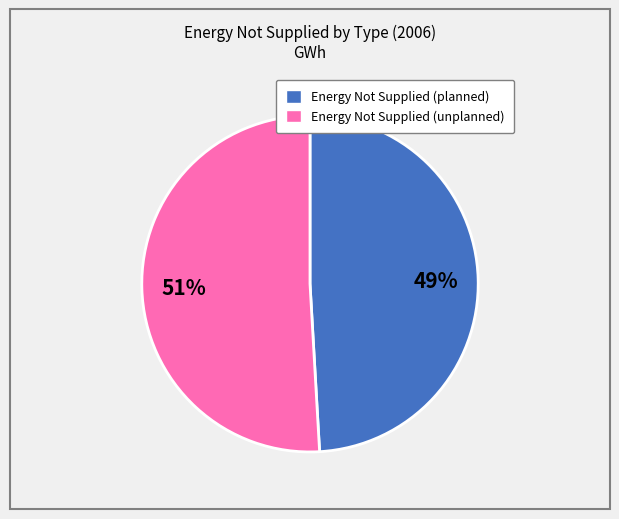

How many slices are in this pie chart?

2